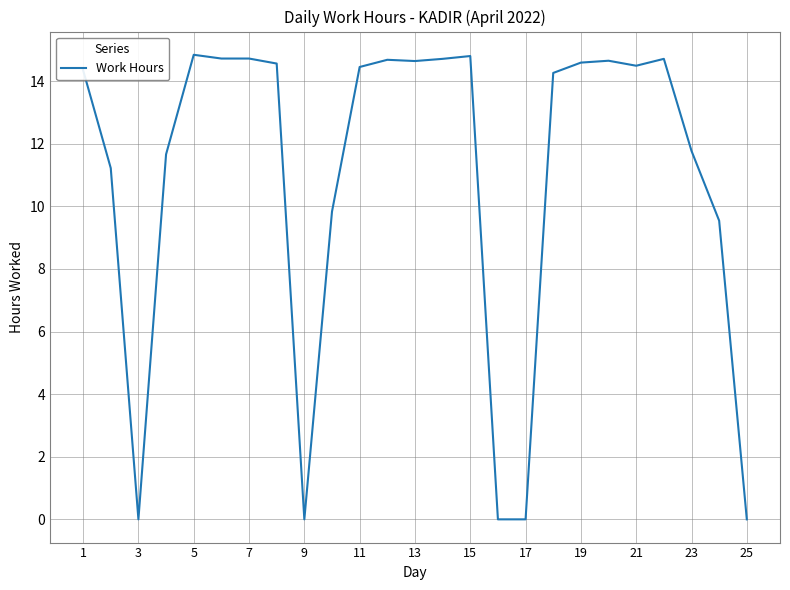

True or false: there are more than 0 points higher than both neighbors.

True